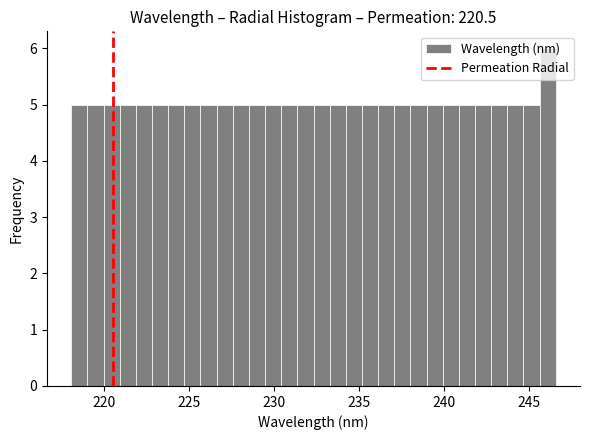

Around what value on the x-axis is the tallest bar? Give the approximate position of its centre, as read against the axis.

246.0